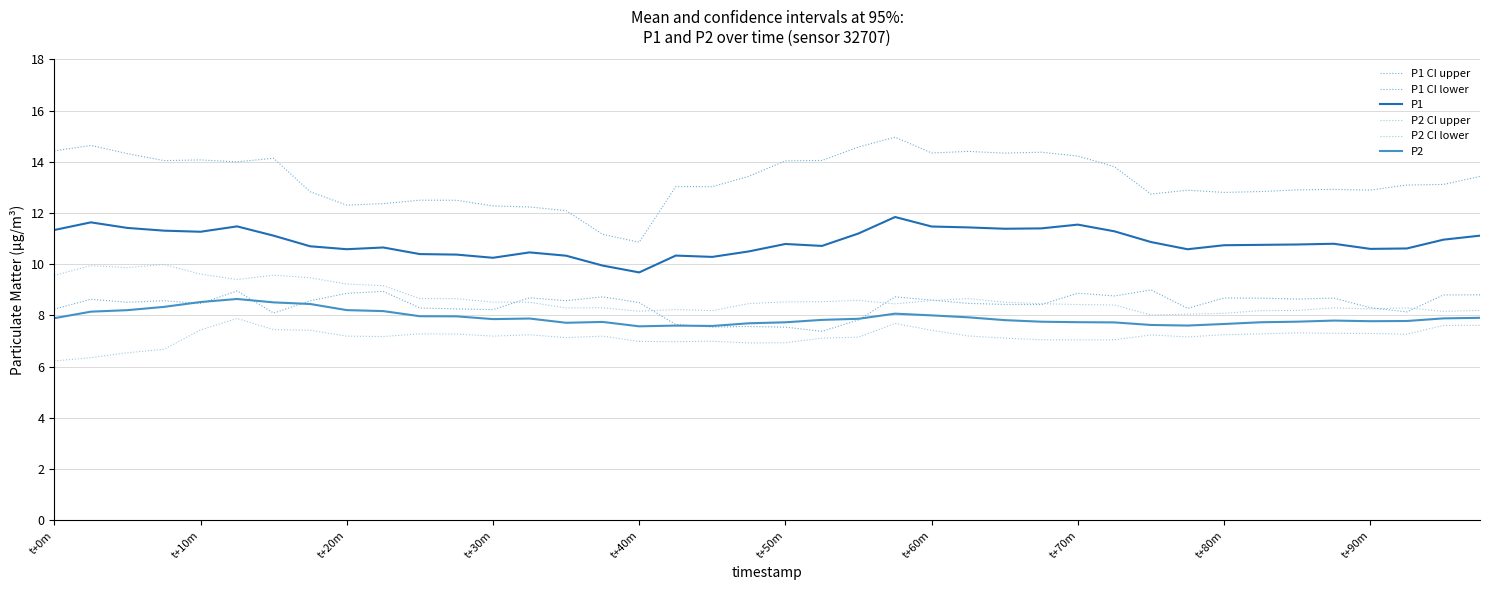

How many lines are shown in the chart?

6